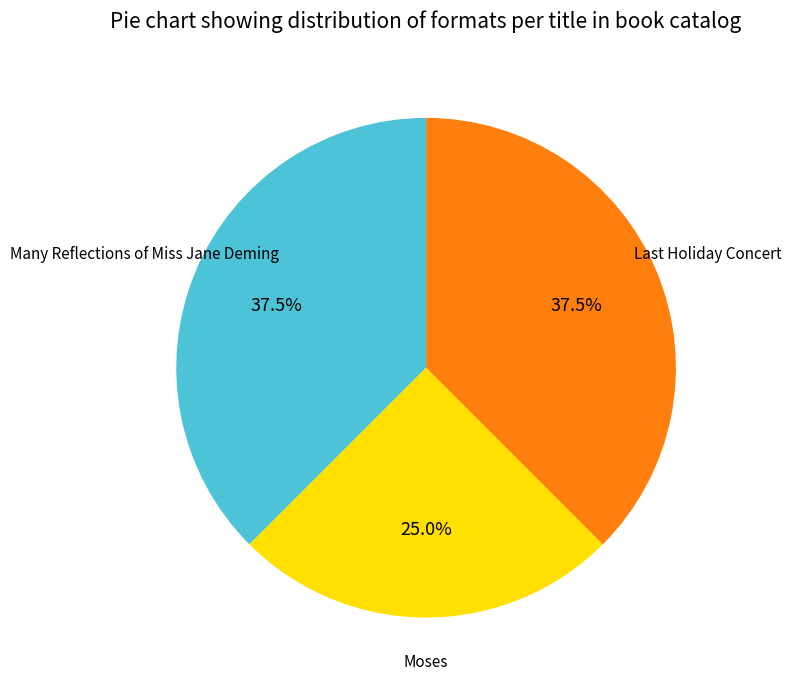

Is there any slice that represents more than half of the pie?

No